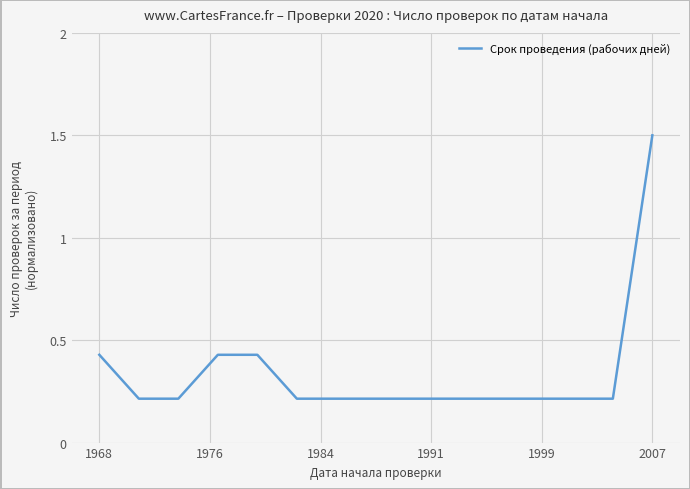

How many series are shown in this chart?

1